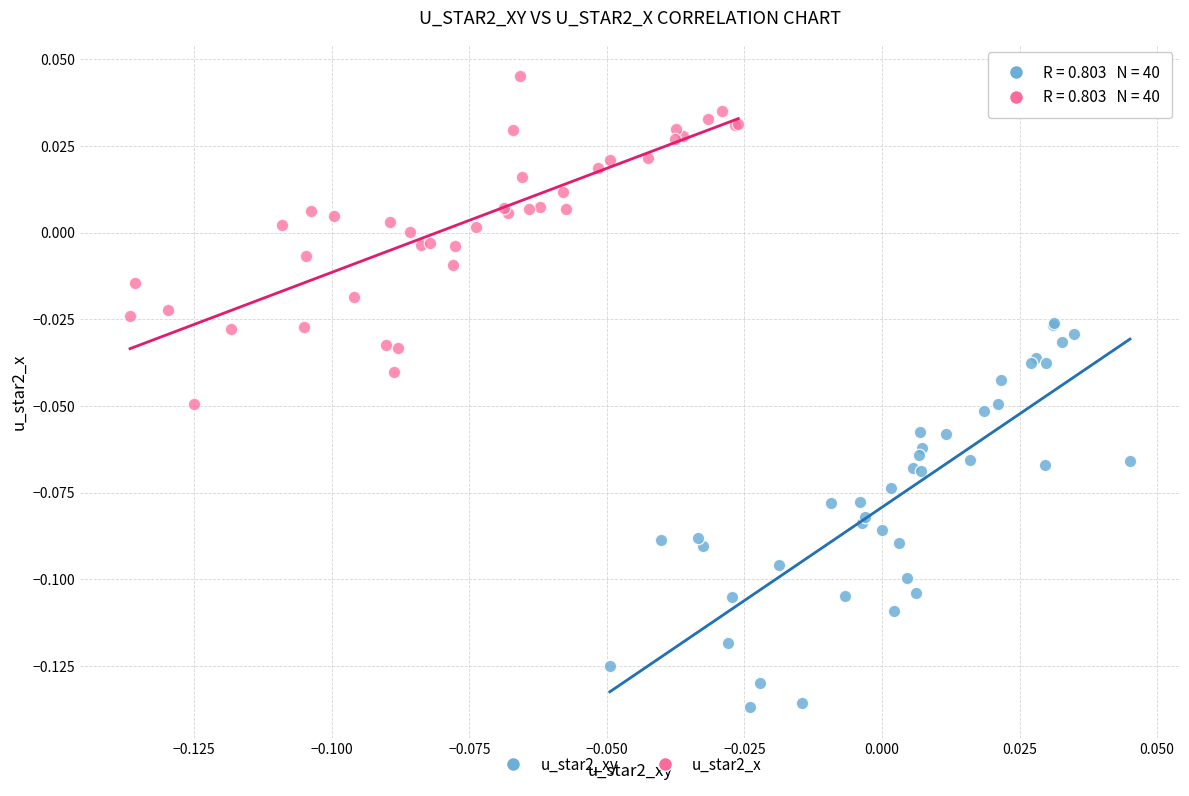

Which series contains the highest Y value?

u_star2_x